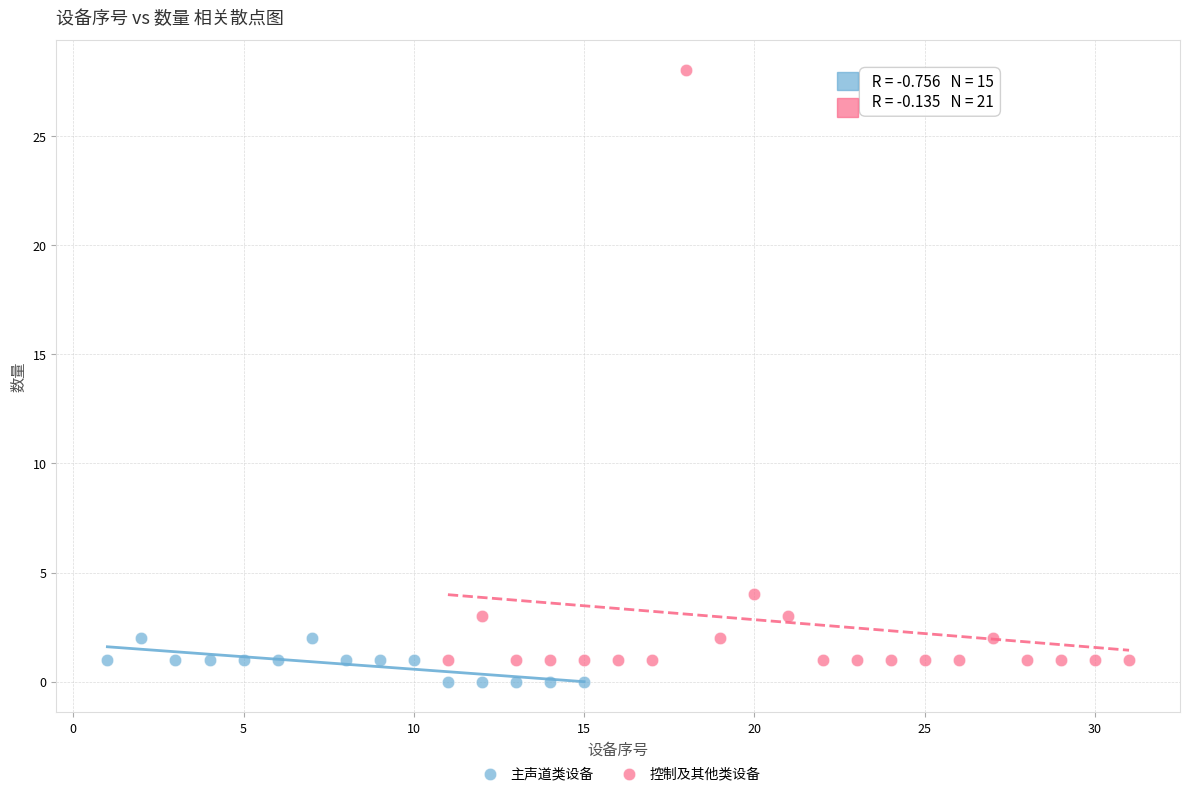

Which series has the largest Y range (max minus min)?

控制及其他类设备